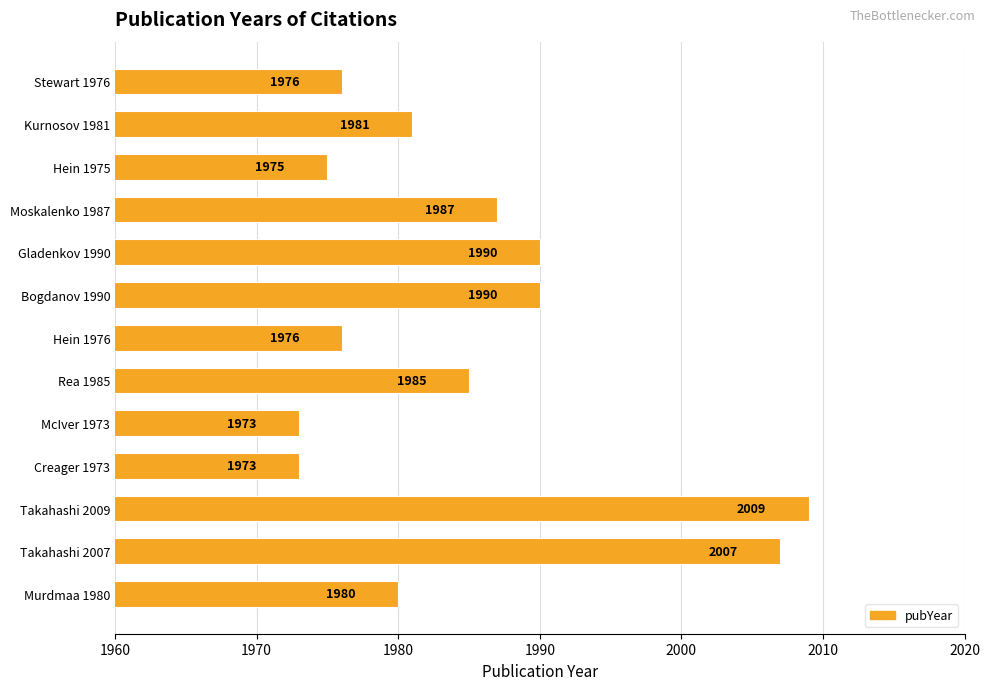

True or false: the data shows 1975 at Hein 1975.

True